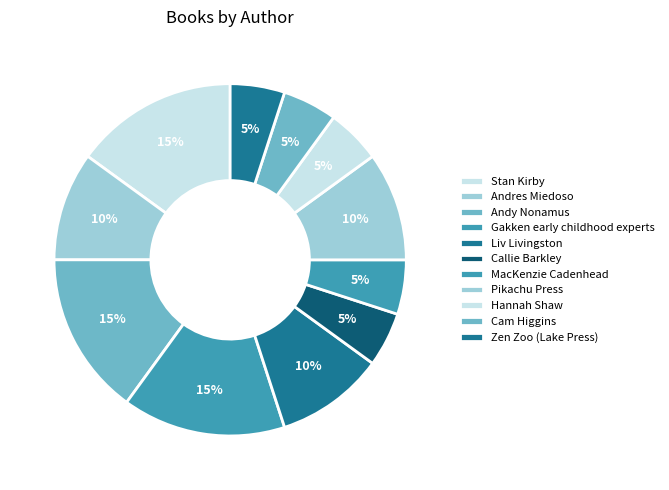

How many slices are in this pie chart?

11